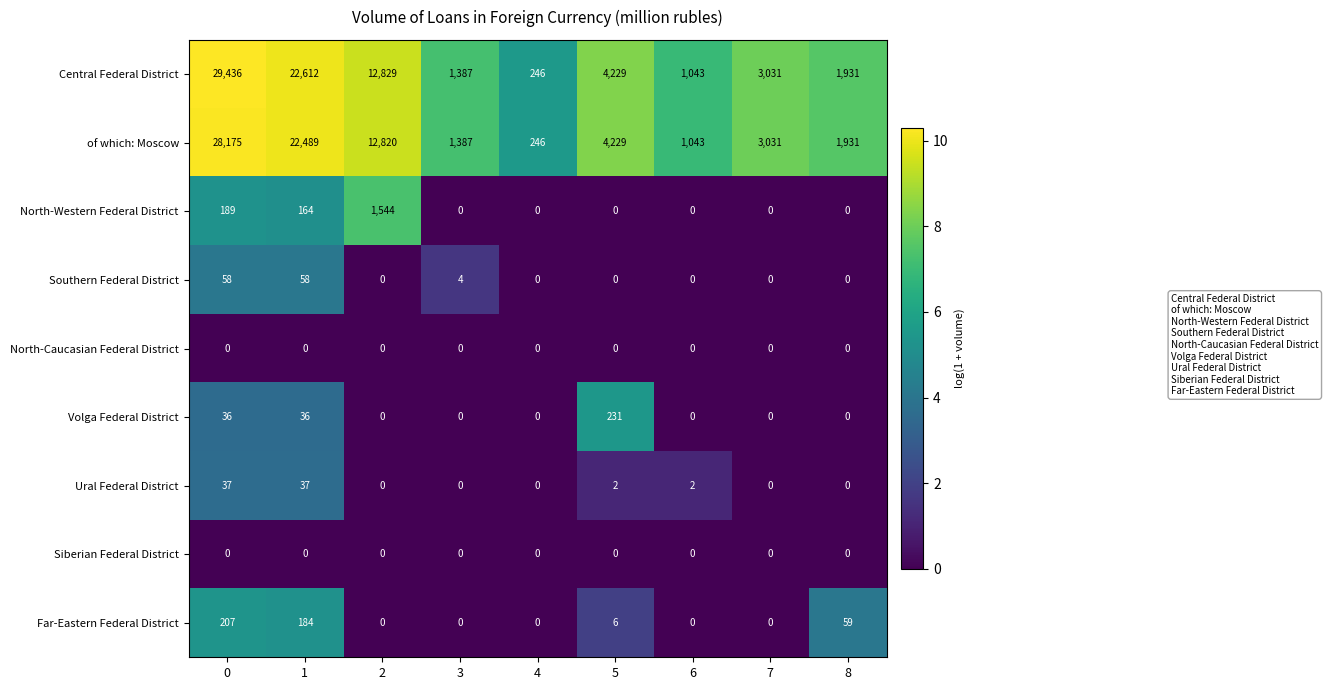

What is the total value across all series at 6?

2088